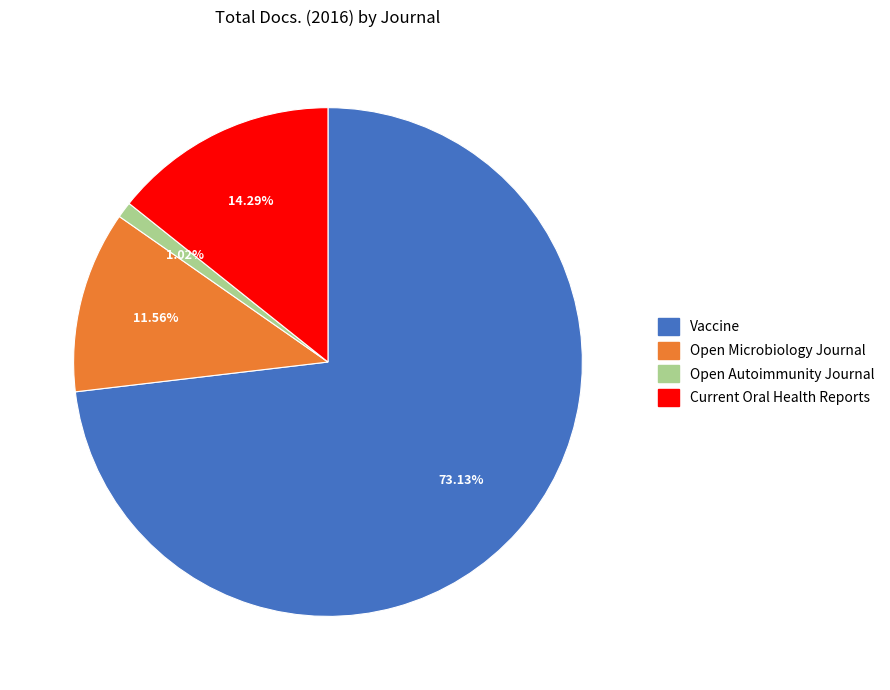

Approximately how many times larger is the value at Open Microbiology Journal compared to Vaccine?

0.2